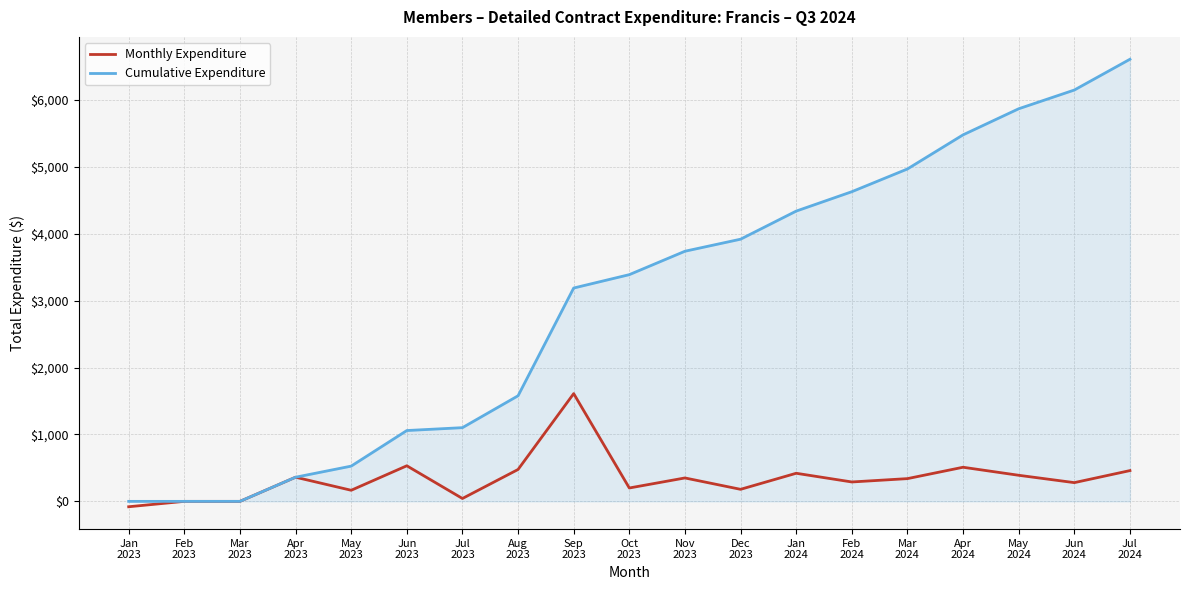

Does the chart display data point markers on the line(s)?

No